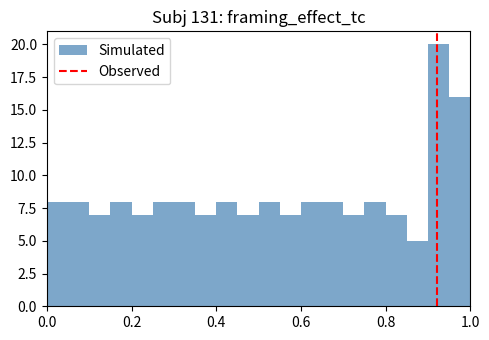

Around what value on the x-axis is the tallest bar? Give the approximate position of its centre, as read against the axis.

0.92